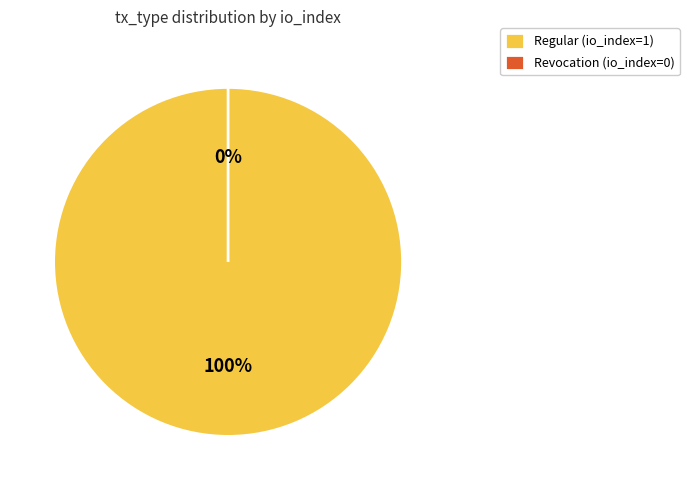

Does any single category account for the majority?

Yes